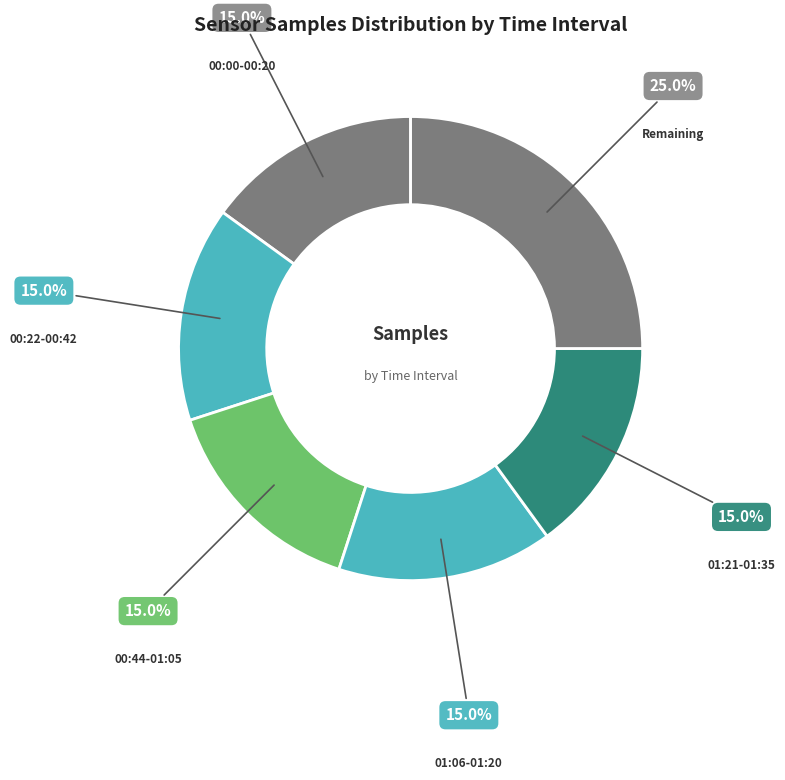

How many slices are in this pie chart?

6